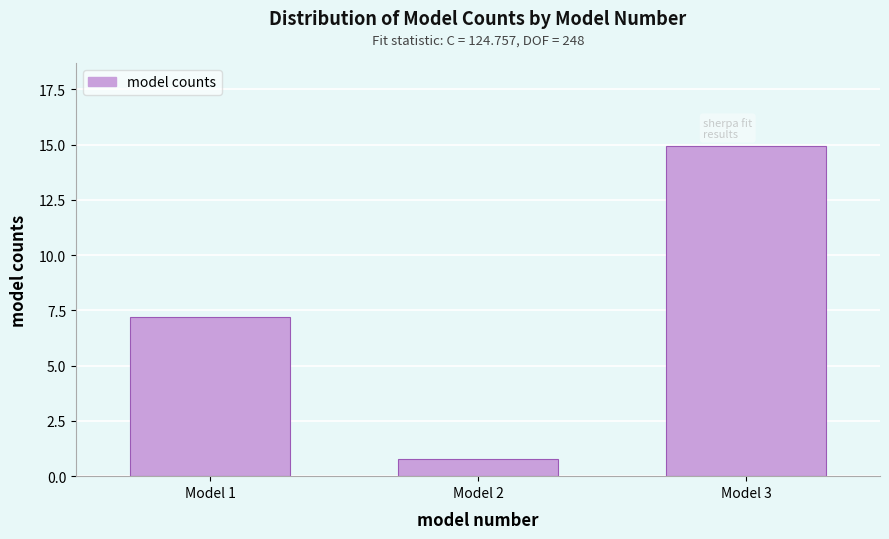

Reading right to left, transcribe all the data shown in this chart.

Model 3=15.0	Model 2=0.8	Model 1=7.2